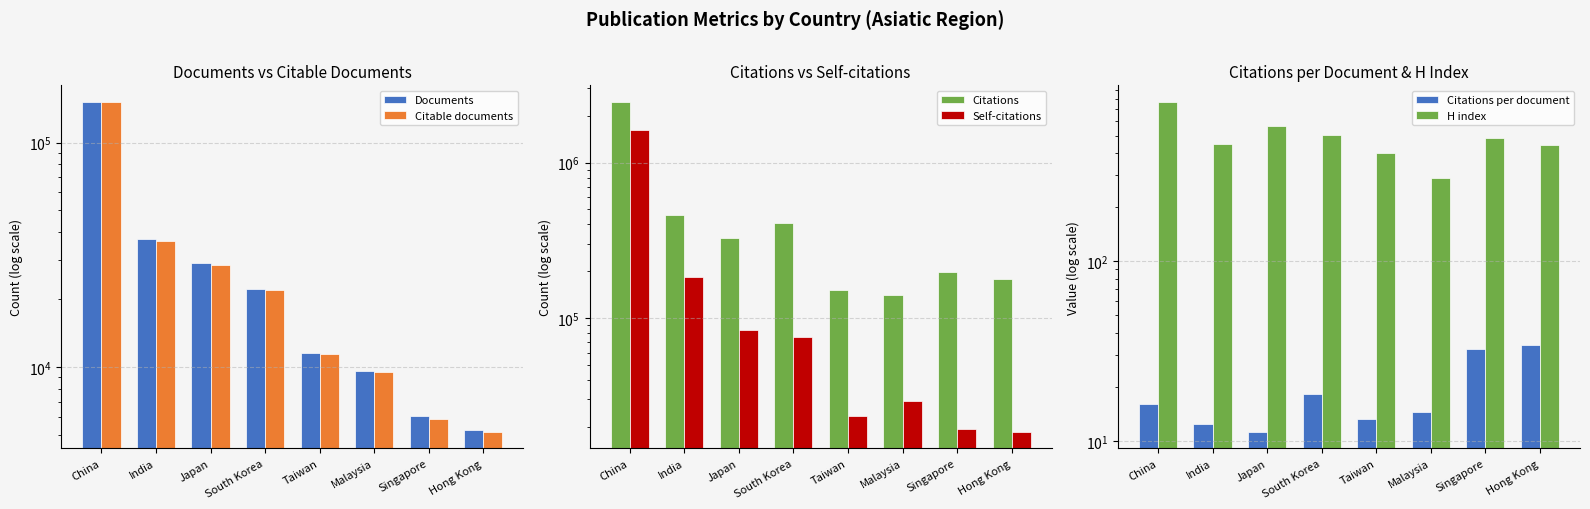

What is the minimum value shown in the chart?

11.2